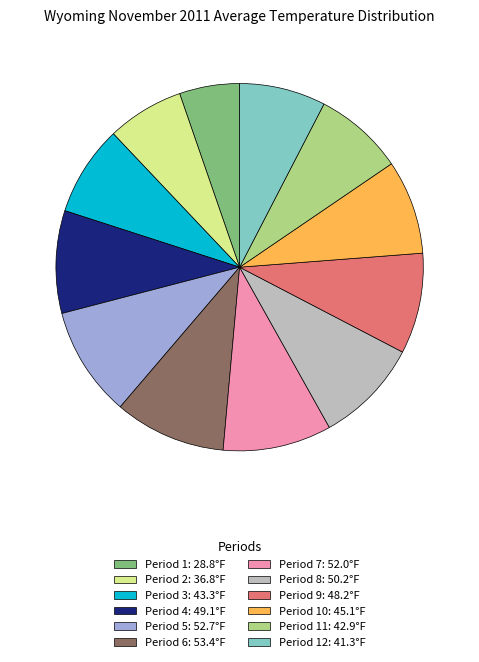

The Period 11: 42.9°F slice represents 8% of the pie. True or false?

True